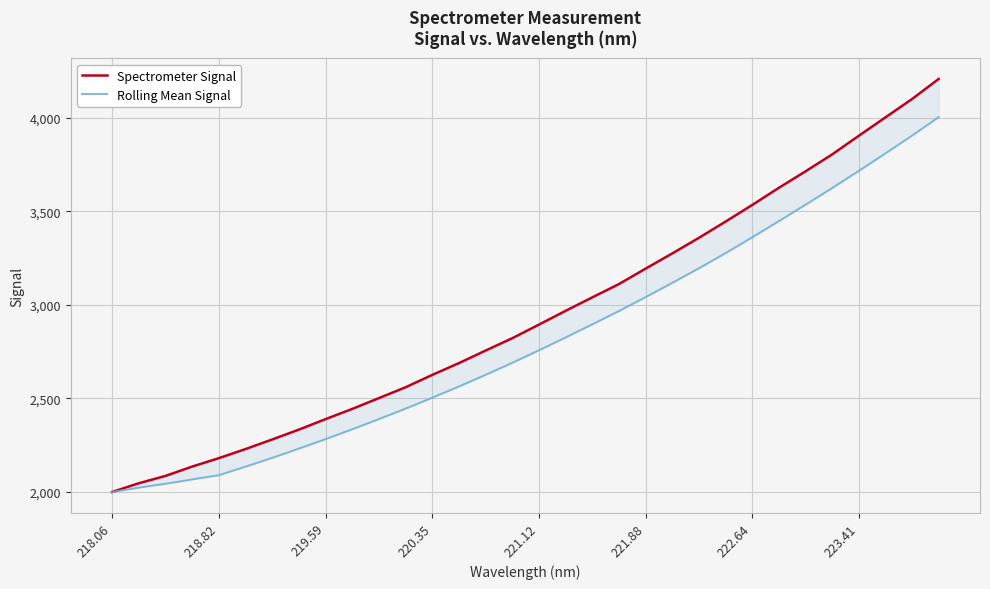

Reading left to right, what are all the values shown in this chart?

Spectrometer Signal: 1998.7	2045.4	2084.7	2134.7	2179.7	2228.4	2279.7	2332.5	2388.6	2443.3	2501.1	2559.1	2625.2	2688.3	2755.5	2821.5	2894.3	2968.0	3040.0	3111.0	3193.7	3274.9	3358.5	3445.3	3534.2	3625.9	3714.0	3804.6	3904.2	4002.7	4100.9	4208.3
Rolling Mean Signal: 1998.7	2022.0	2042.9	2065.9	2088.7	2134.6	2181.5	2231.0	2281.8	2334.5	2389.0	2444.9	2503.5	2563.4	2625.8	2689.9	2756.9	2825.5	2895.8	2966.9	3041.4	3117.5	3195.6	3276.7	3361.3	3447.7	3535.6	3624.8	3716.6	3810.3	3905.3	4004.1